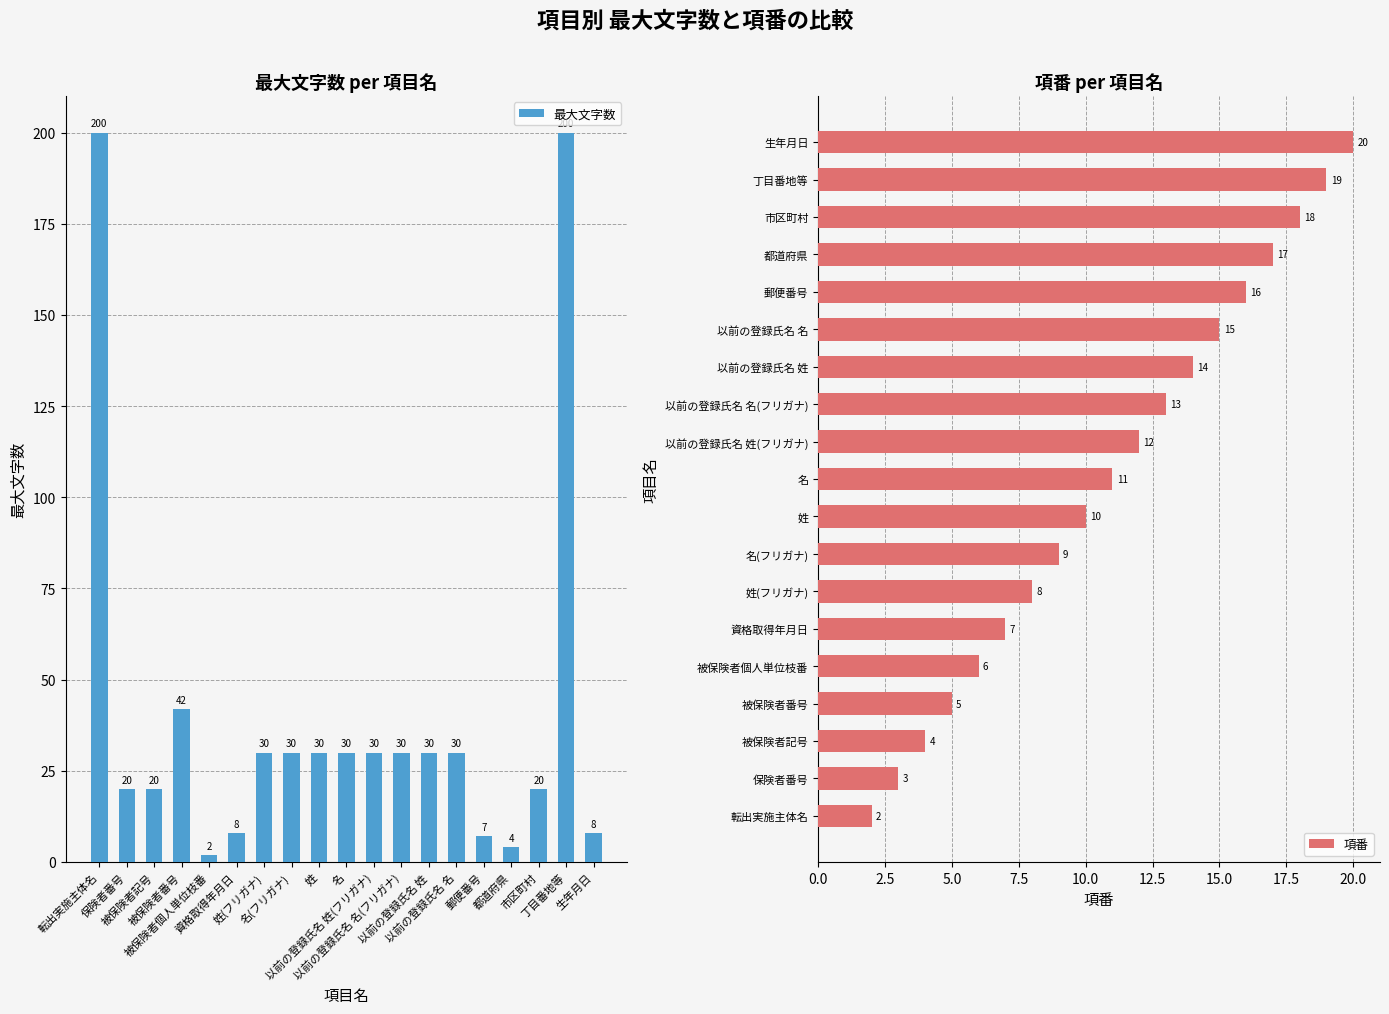

What is the difference between the 項番 values at 以前の登録氏名 姓(フリガナ) and 被保険者番号?

7